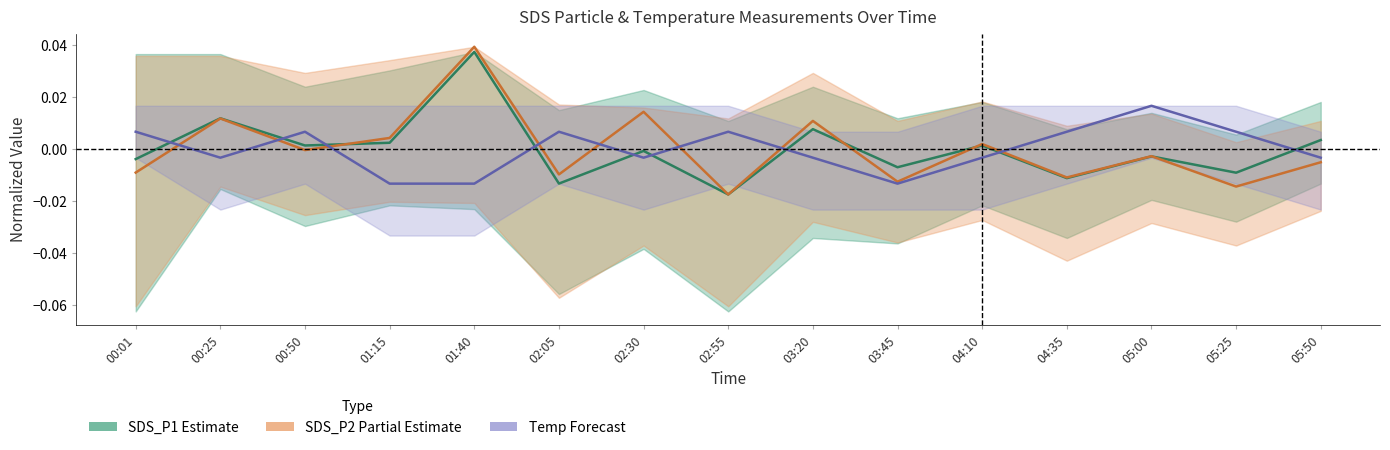

The value of SDS_P2 (Partial Estimate) at 00:50 is -0.0. True or false?

True